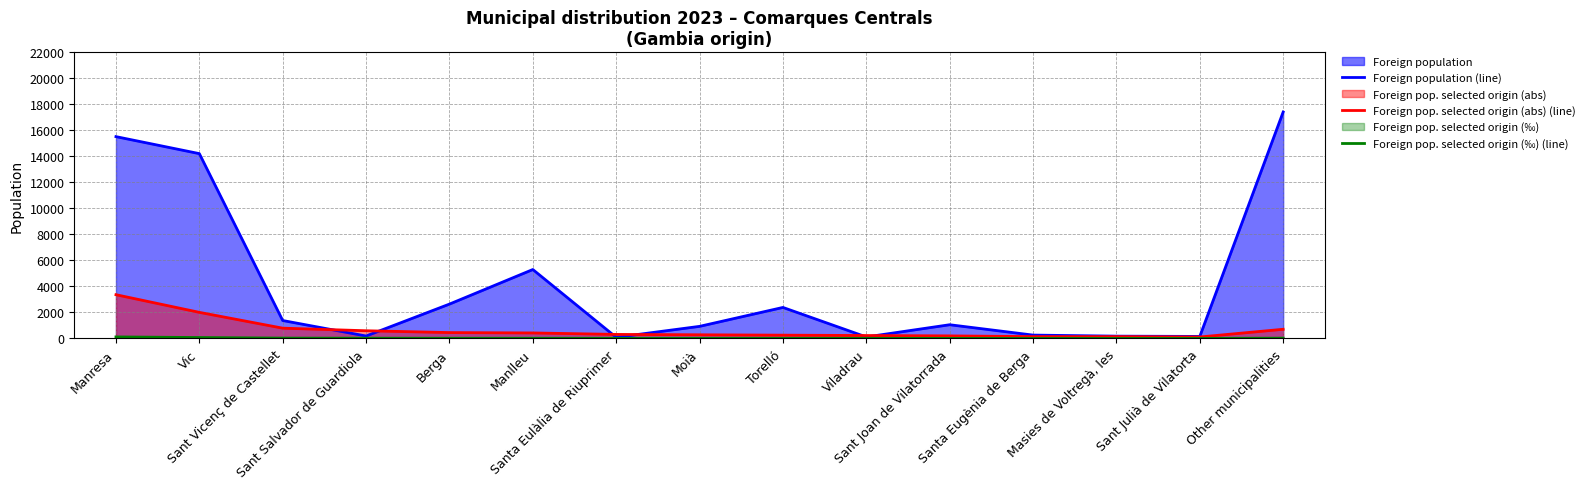

Count the number of categories in the chart.

15